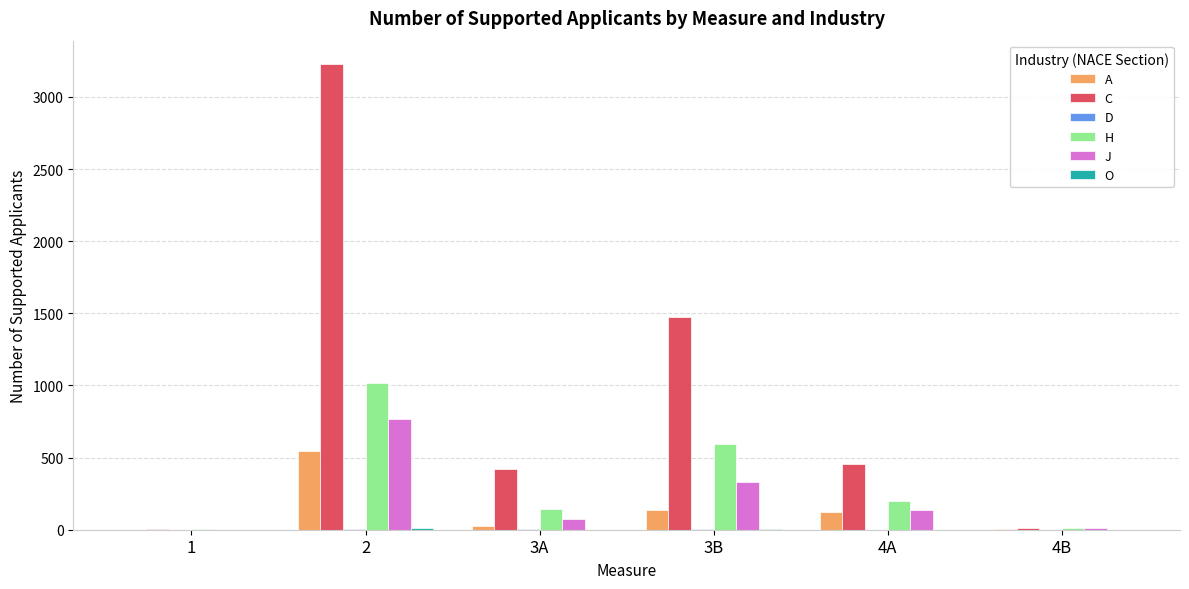

Are the bars grouped side by side (vs. stacked)?

Yes